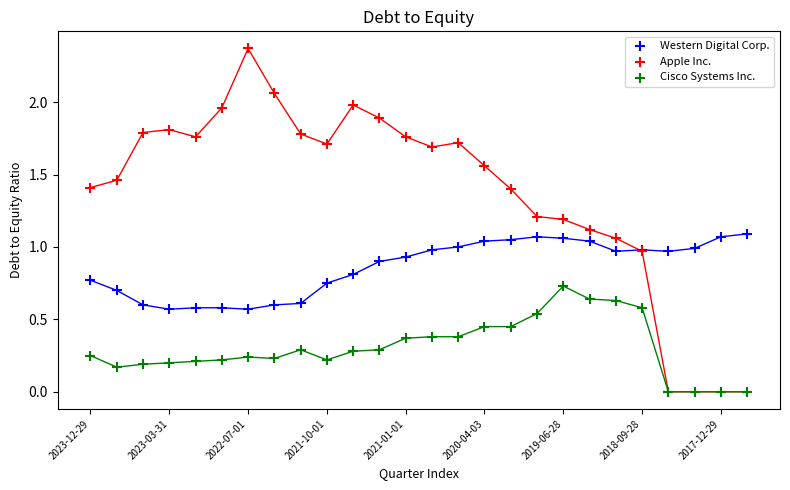

Which series has the largest Y range (max minus min)?

Apple Inc.